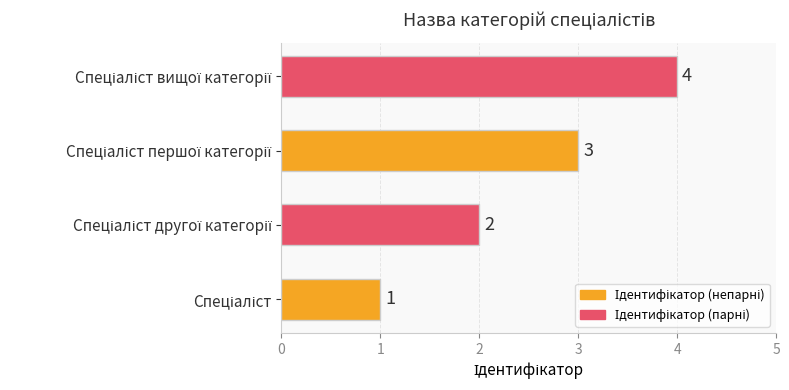

How many values are between 2 and 4?

3